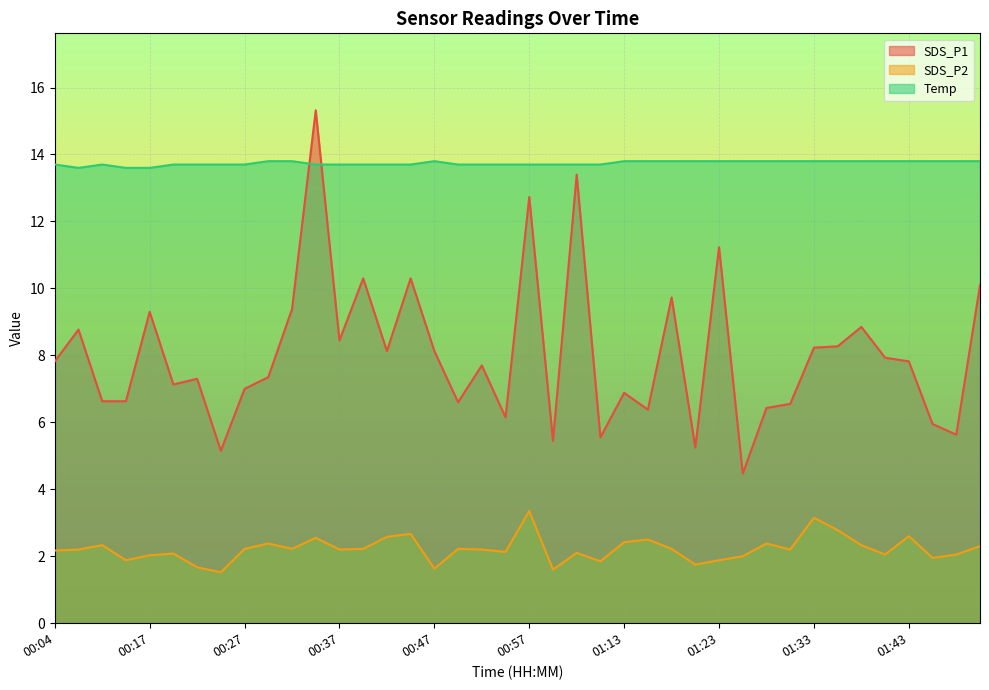

Which has a higher value, 01:33 or 00:24?

01:33